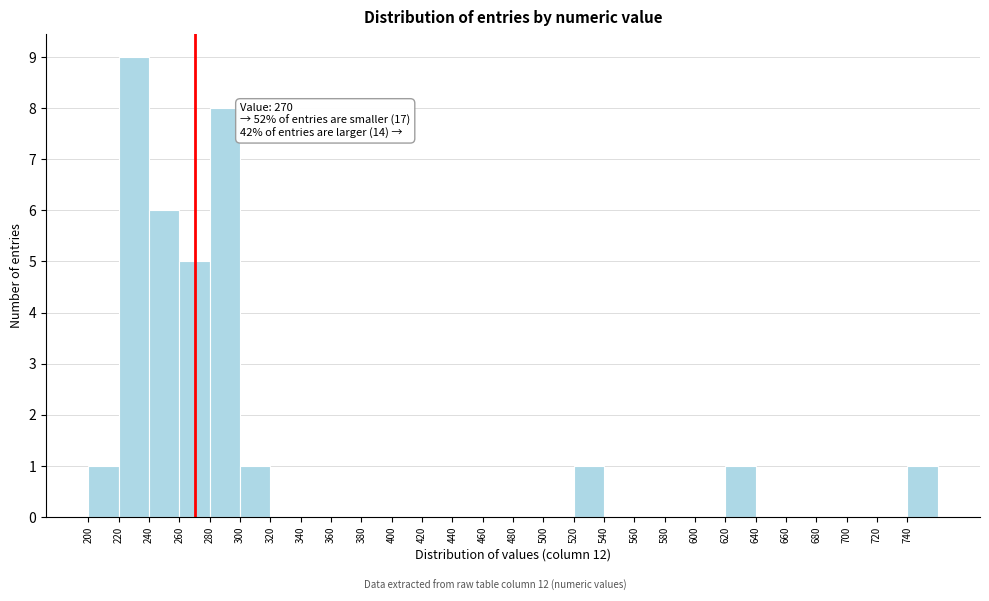

Which range on the x-axis has the tallest bar?

220 to 240